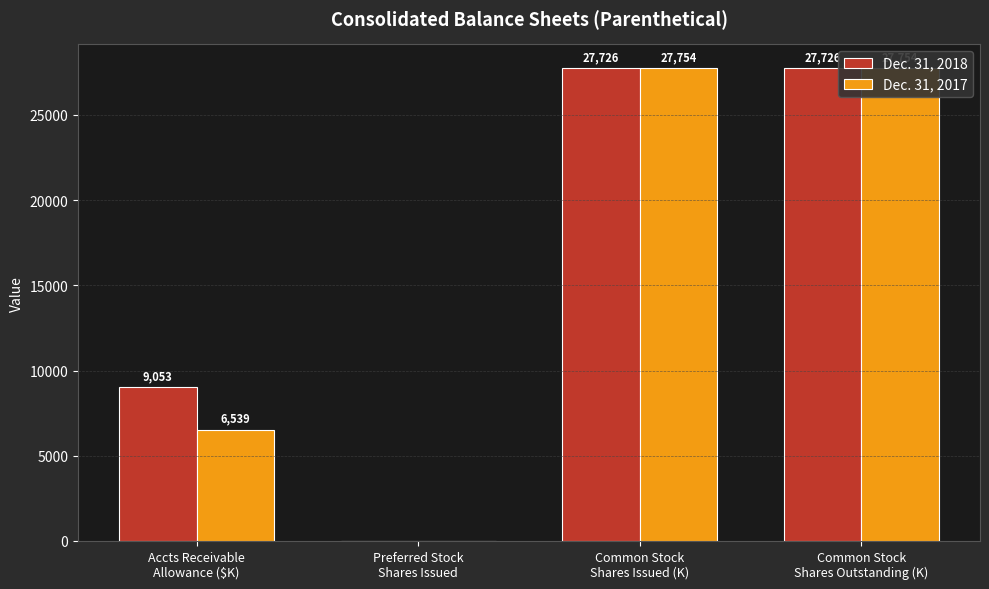

At which label does Dec. 31, 2017 reach its peak?

Common Stock
Shares Issued (K)